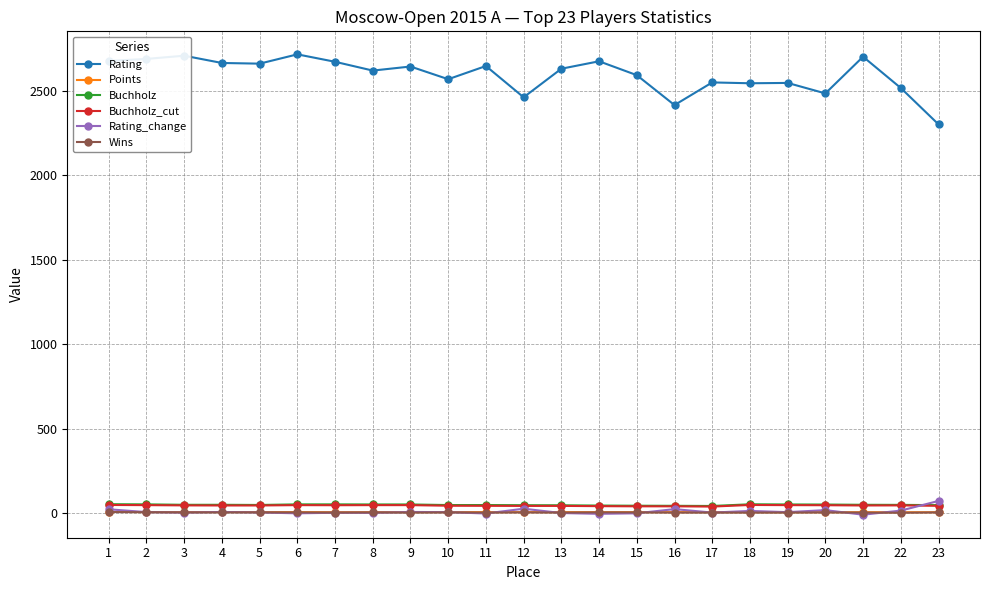

How many categories are shown in the chart?

23